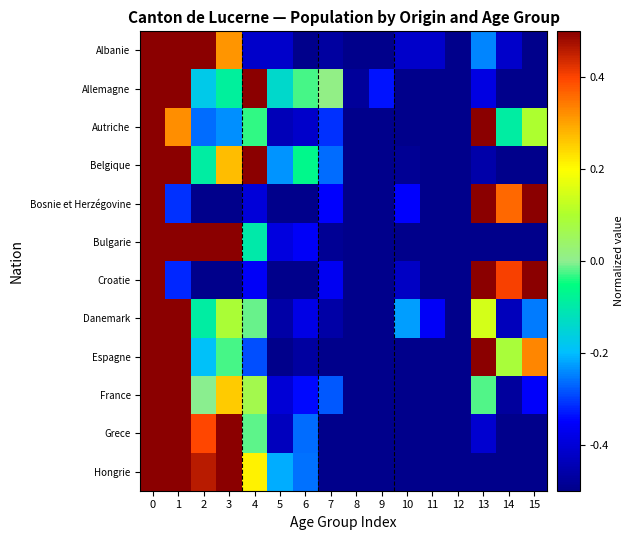

Reading left to right, transcribe all the data shown in this chart.

Albanie: 0=0.5	1=0.5	2=0.5	3=0.3	4=-0.4	5=-0.4	6=-0.5	7=-0.5	8=-0.5	9=-0.5	10=-0.4	11=-0.4	12=-0.5	13=-0.2	14=-0.4	15=-0.5
Allemagne: 0=0.5	1=0.5	2=-0.2	3=-0.1	4=0.5	5=-0.1	6=-0.0	7=0.0	8=-0.5	9=-0.3	10=-0.5	11=-0.5	12=-0.5	13=-0.4	14=-0.5	15=-0.5
Autriche: 0=0.5	1=0.3	2=-0.3	3=-0.2	4=-0.0	5=-0.4	6=-0.4	7=-0.3	8=-0.5	9=-0.5	10=-0.5	11=-0.5	12=-0.5	13=0.5	14=-0.1	15=0.1
Belgique: 0=0.5	1=0.5	2=-0.1	3=0.3	4=0.5	5=-0.2	6=-0.1	7=-0.3	8=-0.5	9=-0.5	10=-0.5	11=-0.5	12=-0.5	13=-0.5	14=-0.5	15=-0.5
Bosnie et Herzégovine: 0=0.5	1=-0.3	2=-0.5	3=-0.5	4=-0.4	5=-0.5	6=-0.5	7=-0.4	8=-0.5	9=-0.5	10=-0.4	11=-0.5	12=-0.5	13=0.5	14=0.4	15=0.5
Bulgarie: 0=0.5	1=0.5	2=0.5	3=0.5	4=-0.1	5=-0.4	6=-0.4	7=-0.5	8=-0.5	9=-0.5	10=-0.5	11=-0.5	12=-0.5	13=-0.5	14=-0.5	15=-0.5
Croatie: 0=0.5	1=-0.3	2=-0.5	3=-0.5	4=-0.4	5=-0.5	6=-0.5	7=-0.4	8=-0.5	9=-0.5	10=-0.4	11=-0.5	12=-0.5	13=0.5	14=0.4	15=0.5
Danemark: 0=0.5	1=0.5	2=-0.1	3=0.1	4=-0.0	5=-0.5	6=-0.4	7=-0.5	8=-0.5	9=-0.5	10=-0.2	11=-0.4	12=-0.5	13=0.1	14=-0.4	15=-0.3
Espagne: 0=0.5	1=0.5	2=-0.2	3=-0.0	4=-0.3	5=-0.5	6=-0.5	7=-0.5	8=-0.5	9=-0.5	10=-0.5	11=-0.5	12=-0.5	13=0.5	14=0.1	15=0.3
France: 0=0.5	1=0.5	2=-0.0	3=0.3	4=0.1	5=-0.4	6=-0.3	7=-0.3	8=-0.5	9=-0.5	10=-0.5	11=-0.5	12=-0.5	13=-0.0	14=-0.5	15=-0.4
Grece: 0=0.5	1=0.5	2=0.4	3=0.5	4=-0.0	5=-0.4	6=-0.3	7=-0.5	8=-0.5	9=-0.5	10=-0.5	11=-0.5	12=-0.5	13=-0.4	14=-0.5	15=-0.5
Hongrie: 0=0.5	1=0.5	2=0.5	3=0.5	4=0.2	5=-0.2	6=-0.3	7=-0.5	8=-0.5	9=-0.5	10=-0.5	11=-0.5	12=-0.5	13=-0.5	14=-0.5	15=-0.5